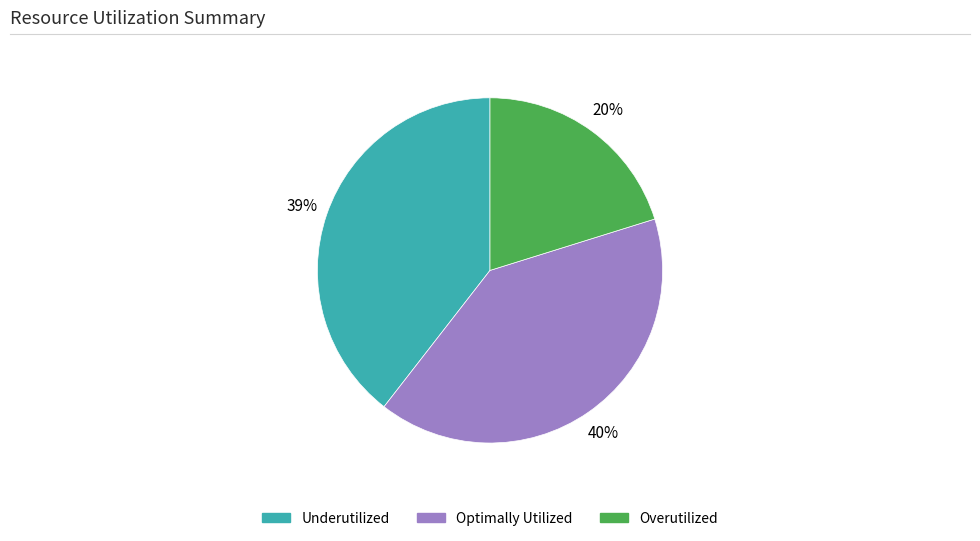

Does any single category account for the majority?

No